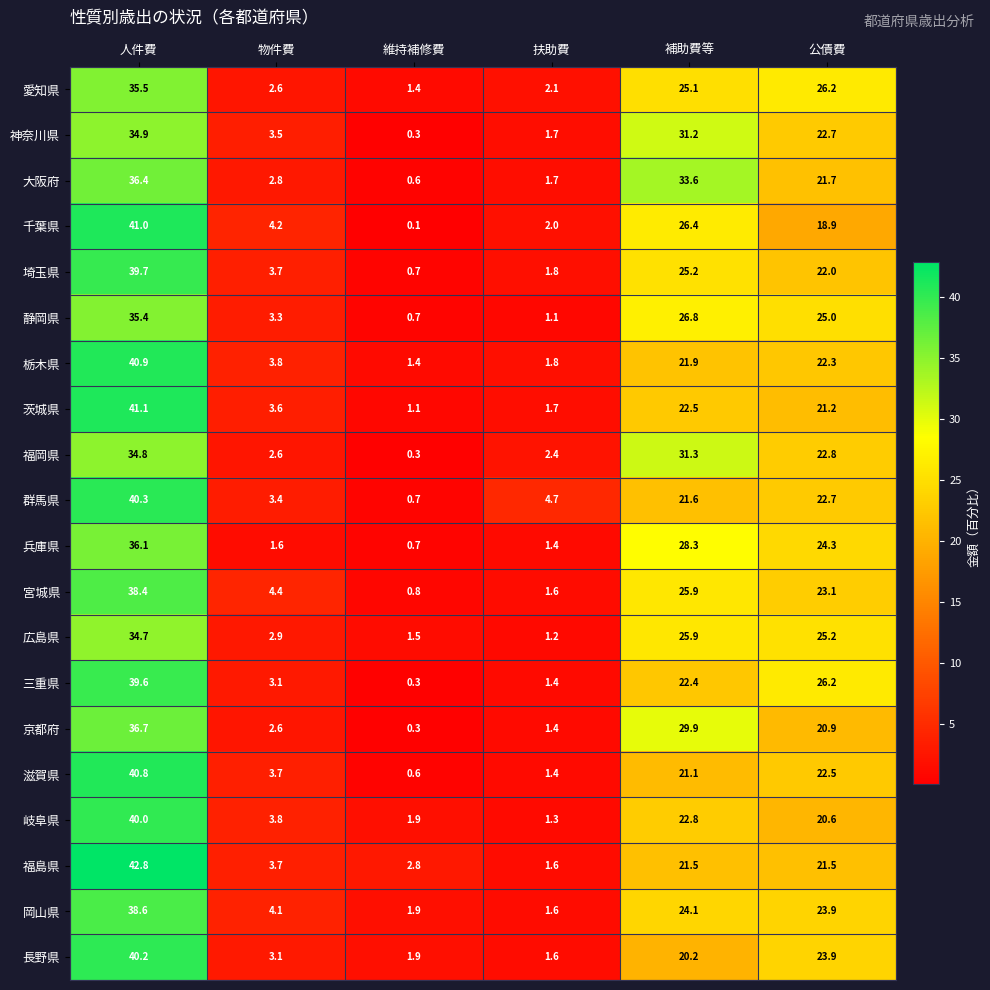

What value does the 滋賀県 series have at 物件費?

3.7